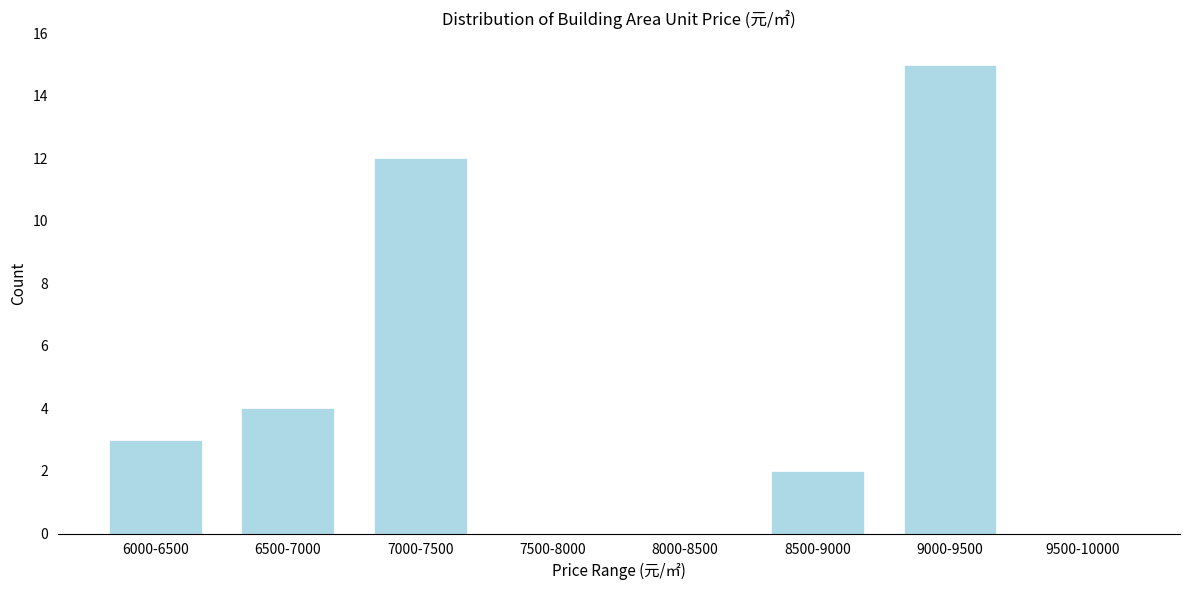

Reading left to right, list all the values displayed in this chart.

6000-6500=3	6500-7000=4	7000-7500=12	7500-8000=0	8000-8500=0	8500-9000=2	9000-9500=15	9500-10000=0